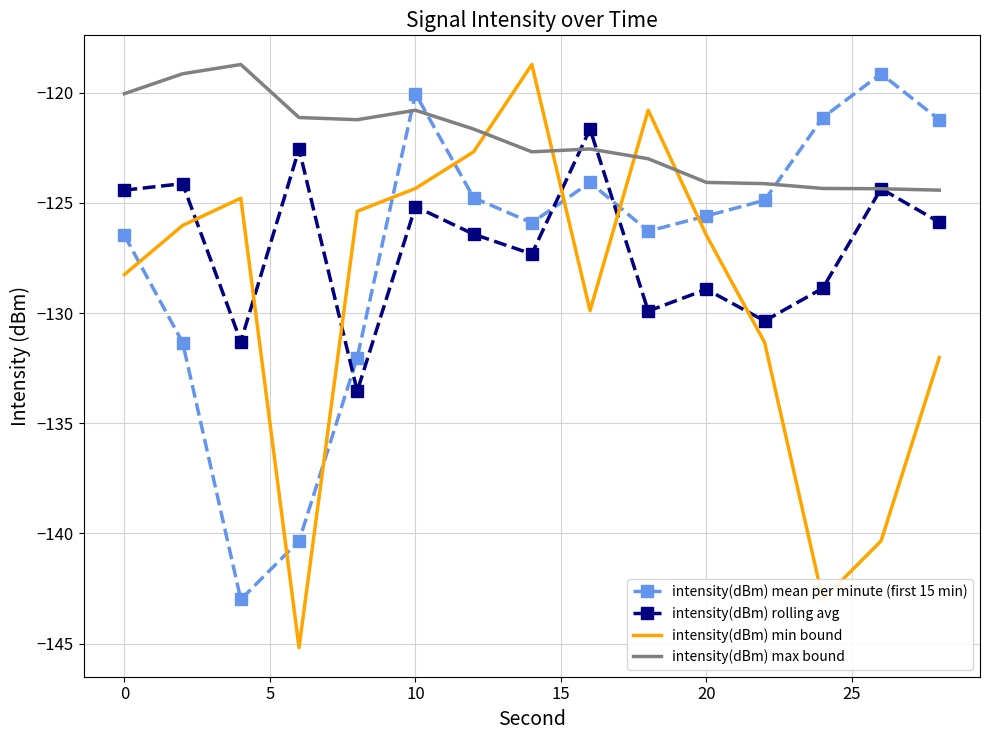

Which series ends up on top after the final intersection of intensity(dBm) max bound and intensity(dBm) min bound?

intensity(dBm) max bound